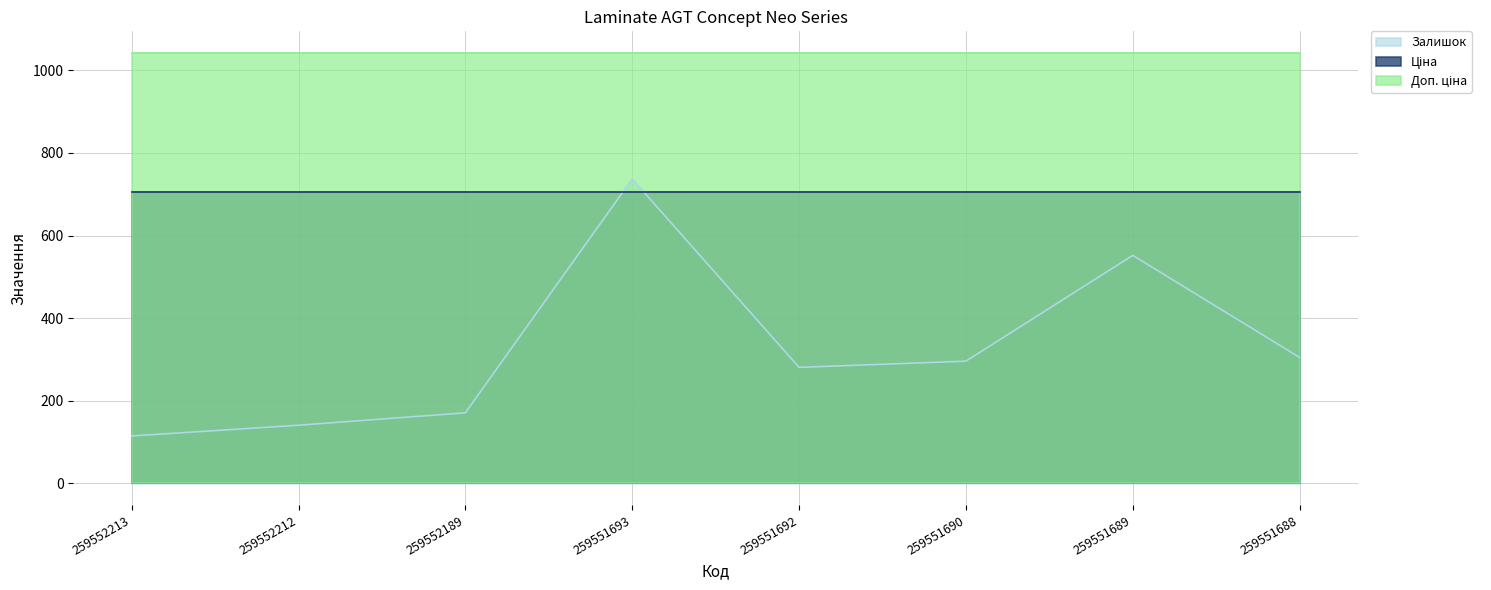

Rank the series by their maximum value, from lowest to highest.

Ціна, Залишок, Доп. ціна